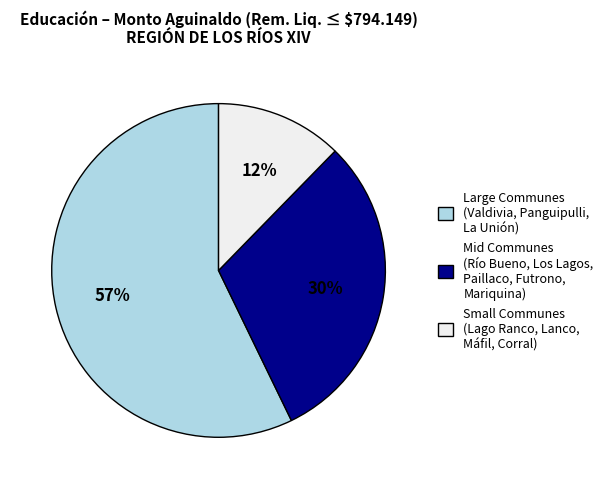

How many segments does this pie chart have?

3